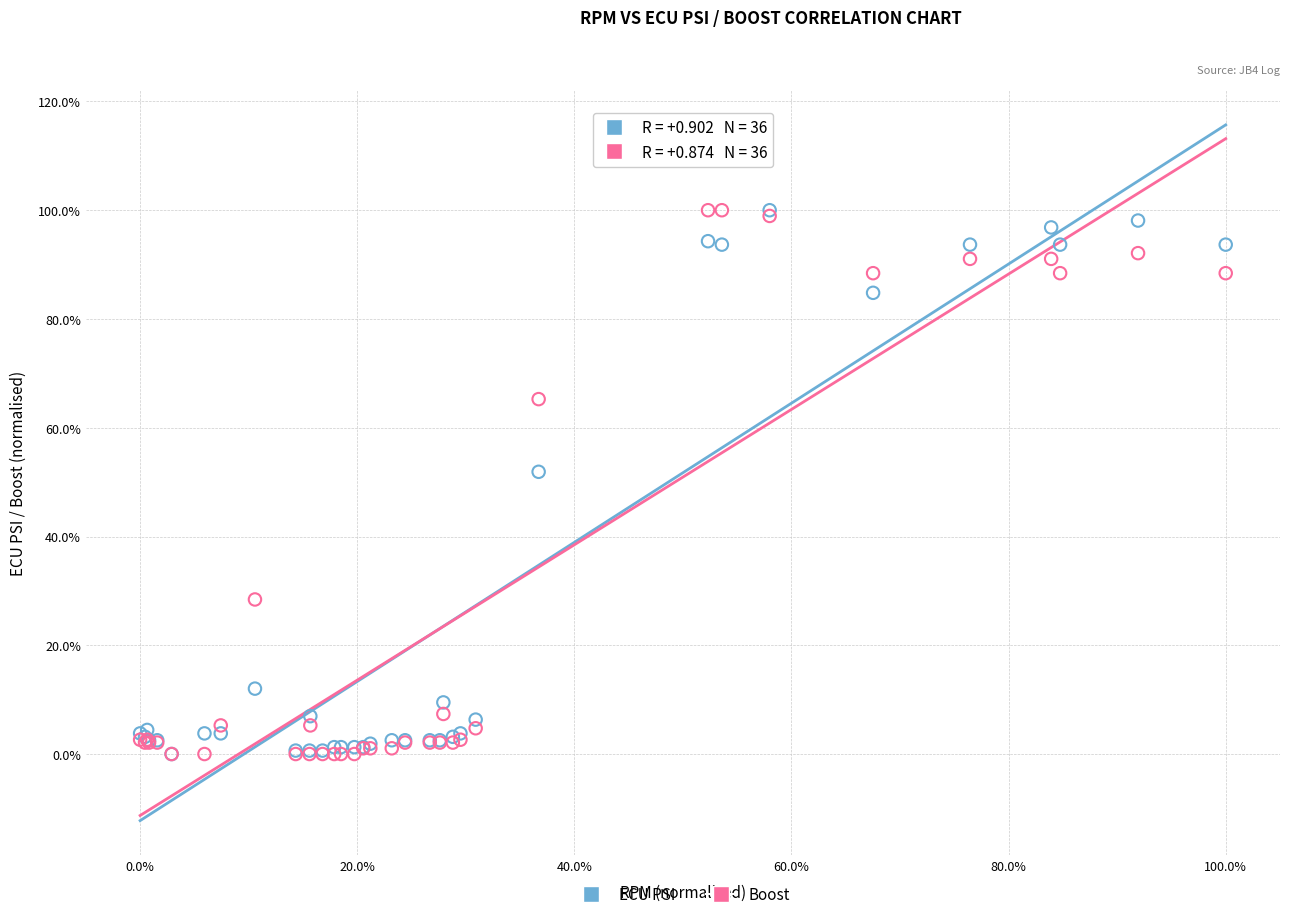

Across all series, what Y value is closest to 50?

51.9